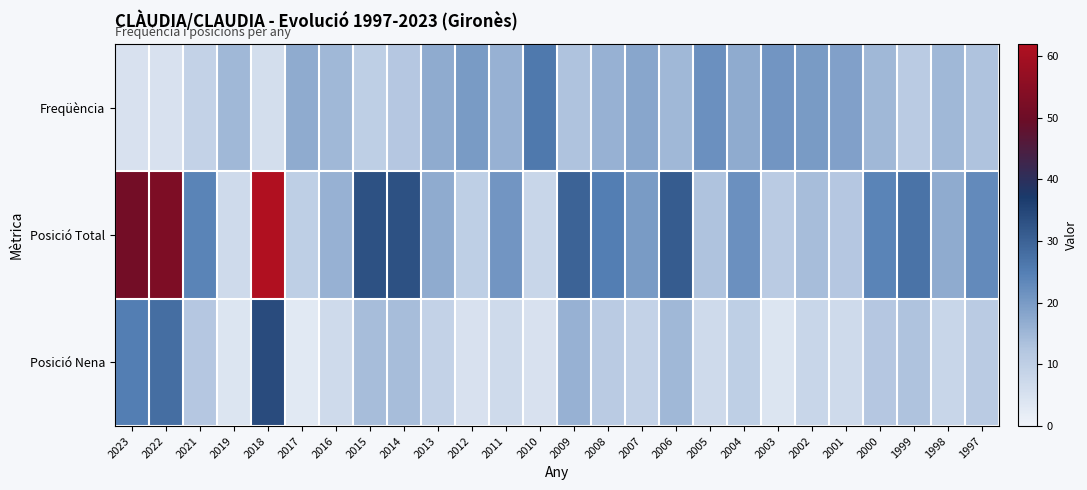

Rank the series by their maximum value, from lowest to highest.

Freqüència, Posició Nena, Posició Total